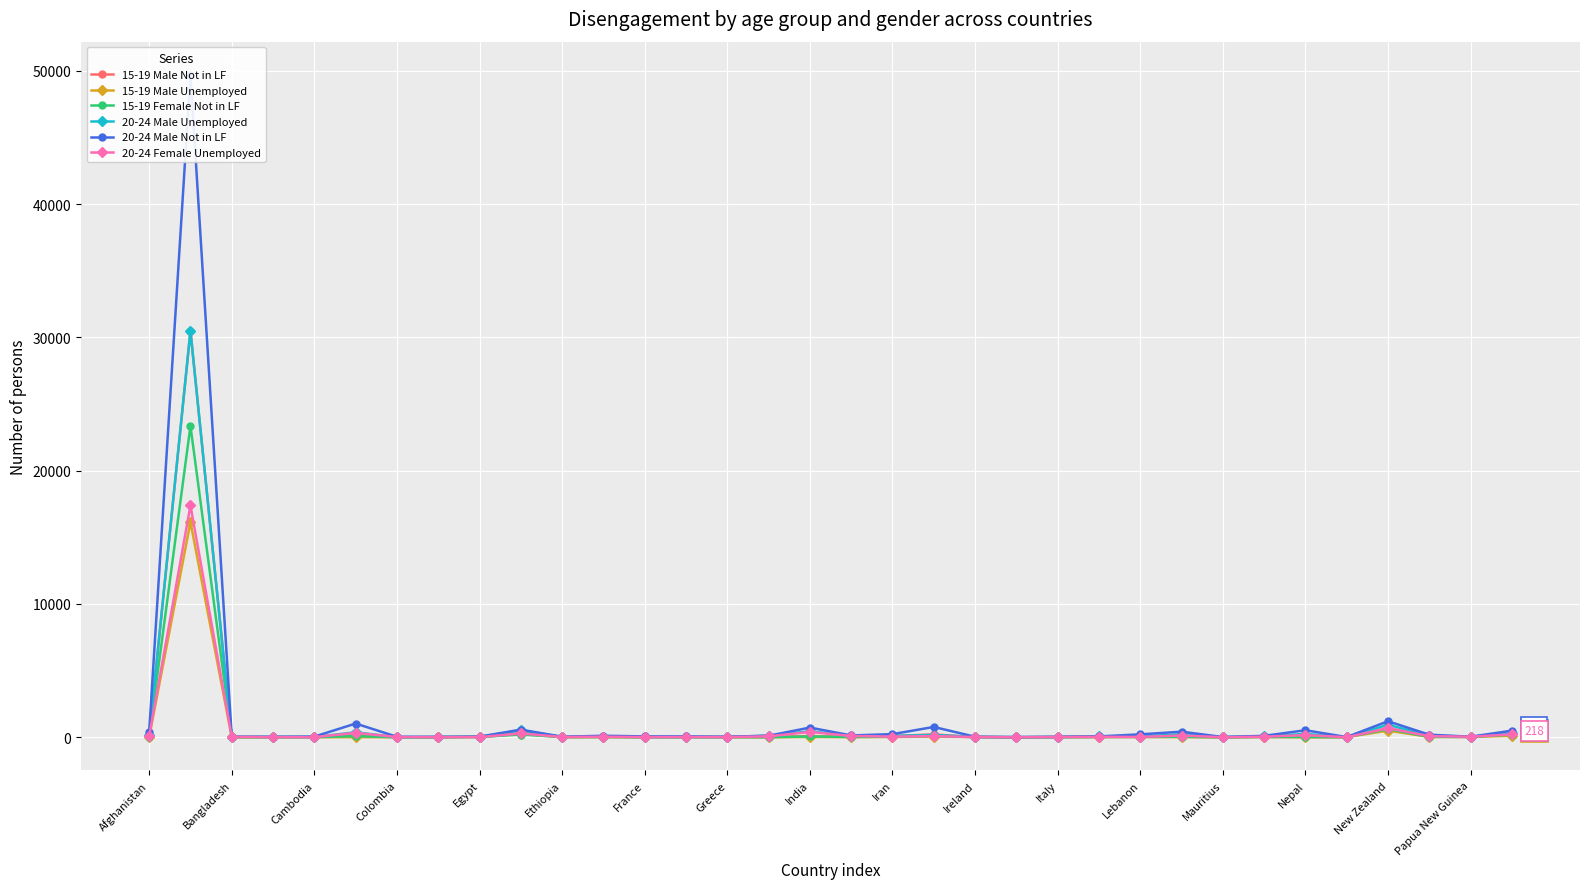

What is the sum of all 15-19 Female Not in LF values?

25154